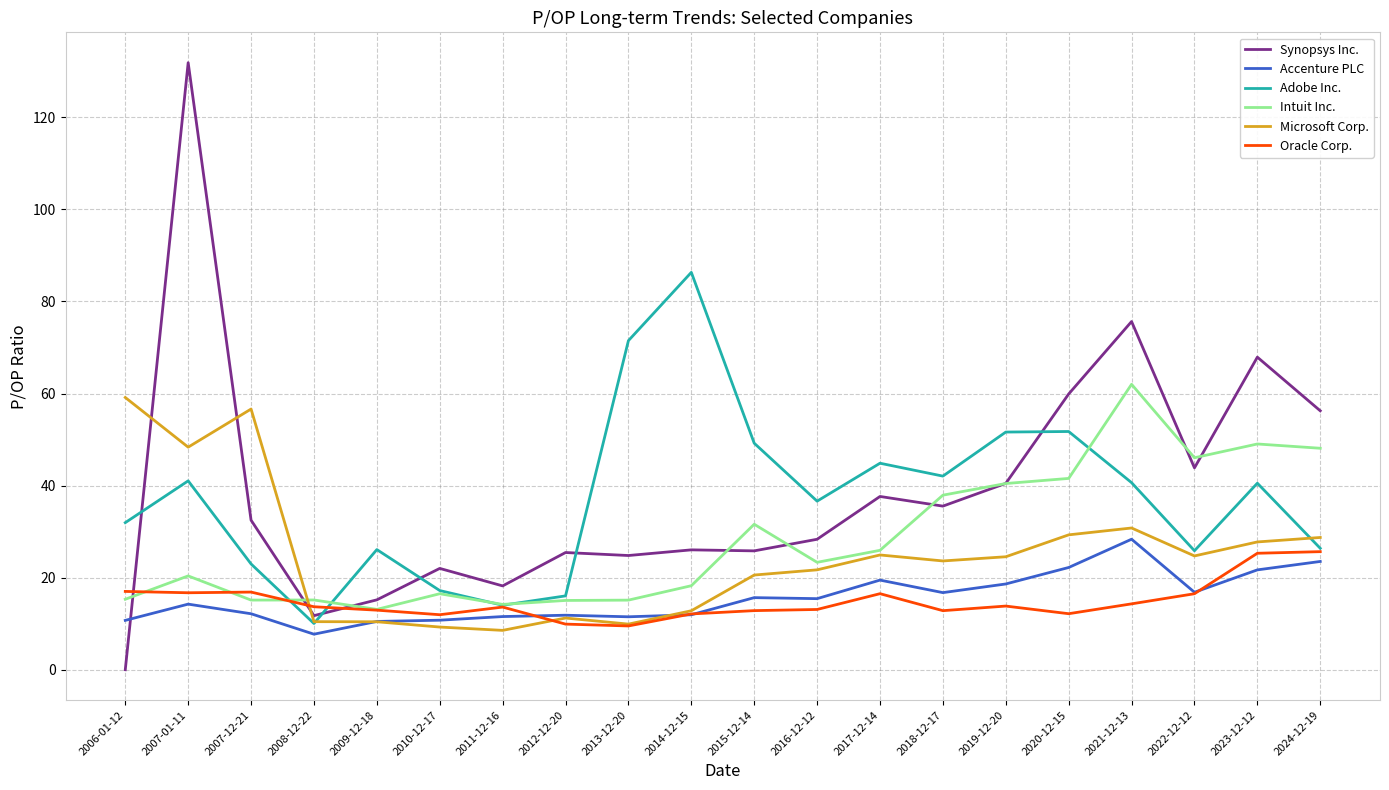

What is the difference between the highest and lowest values at 2017-12-14?

28.3